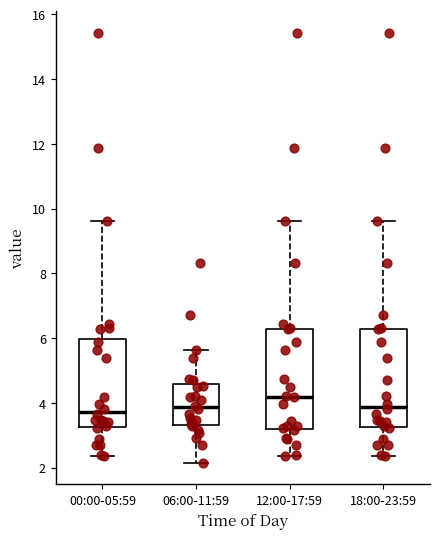

Where does the lower whisker of the box for 18:00-23:59 end on the y-axis? The values are not printed on the chart, so give them approximately, as read against the axis.

2.4